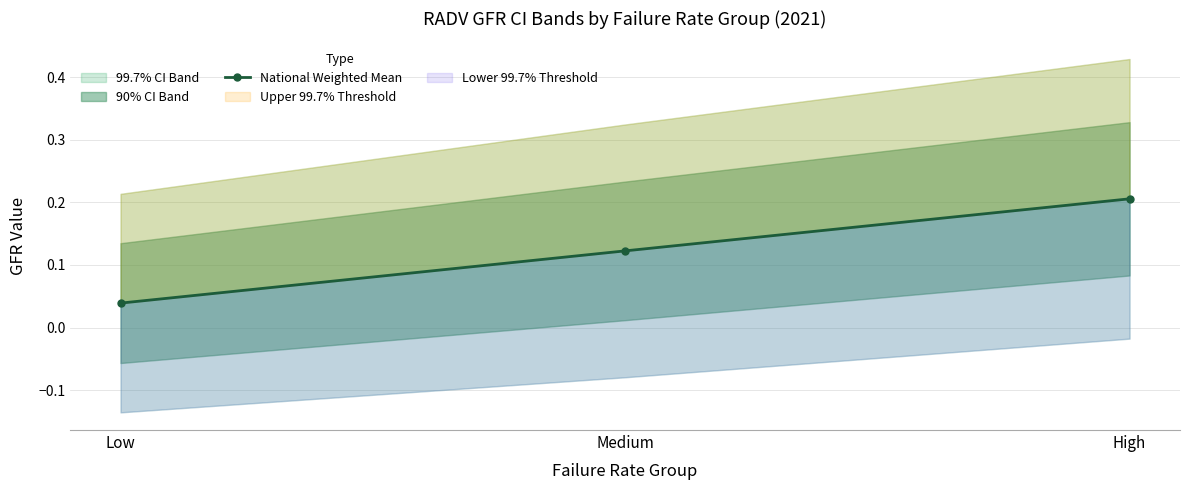

Reading left to right, extract all data points from this chart.

0.0	0.1	0.2